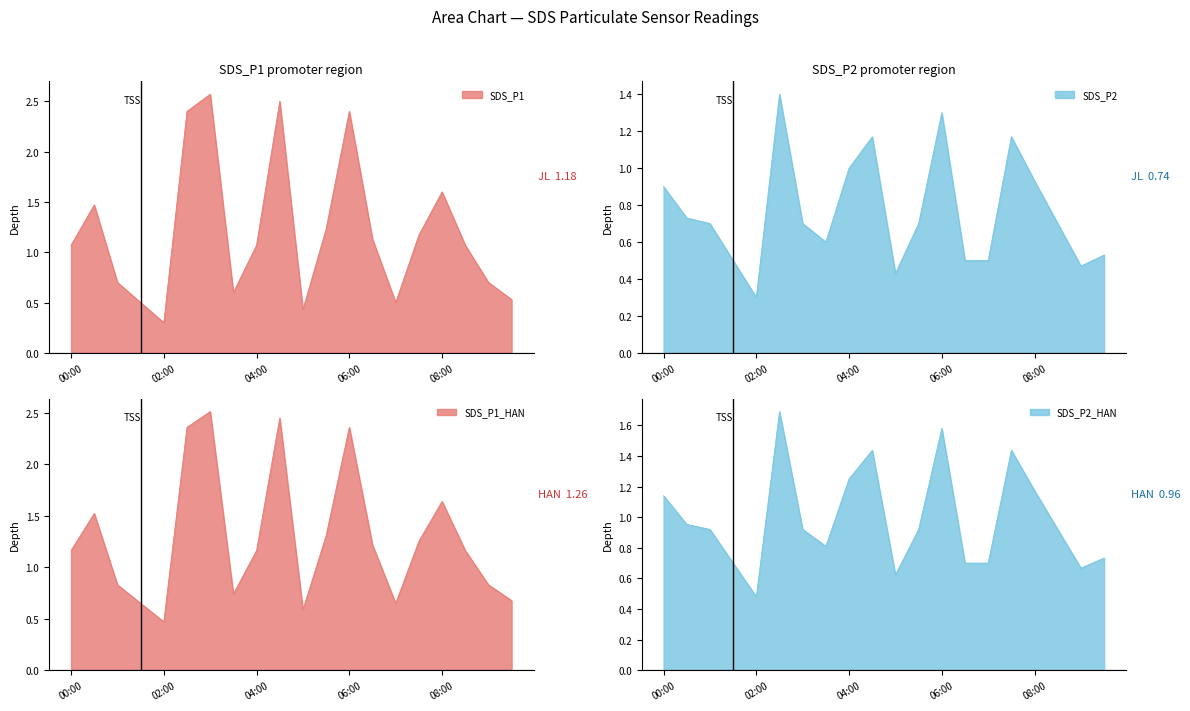

Where is the first local minimum for SDS_P1?

02:00